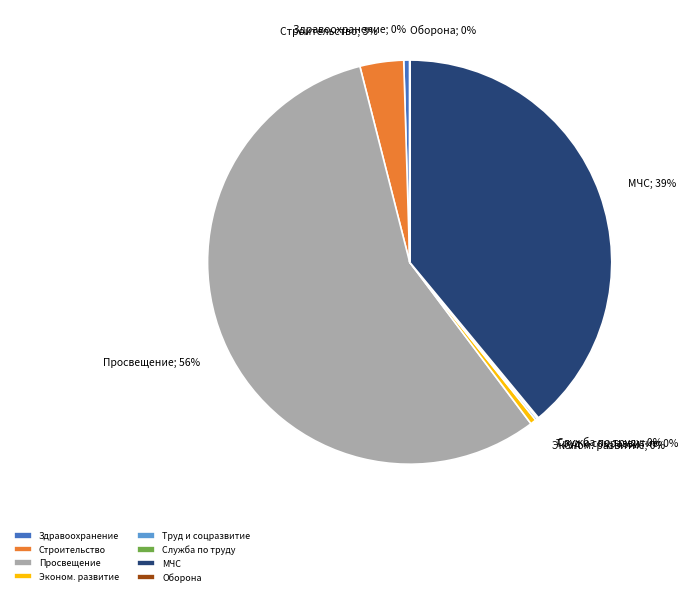

To the nearest percent, what is the combined percentage of Здравоохранение and Просвещение?

57%